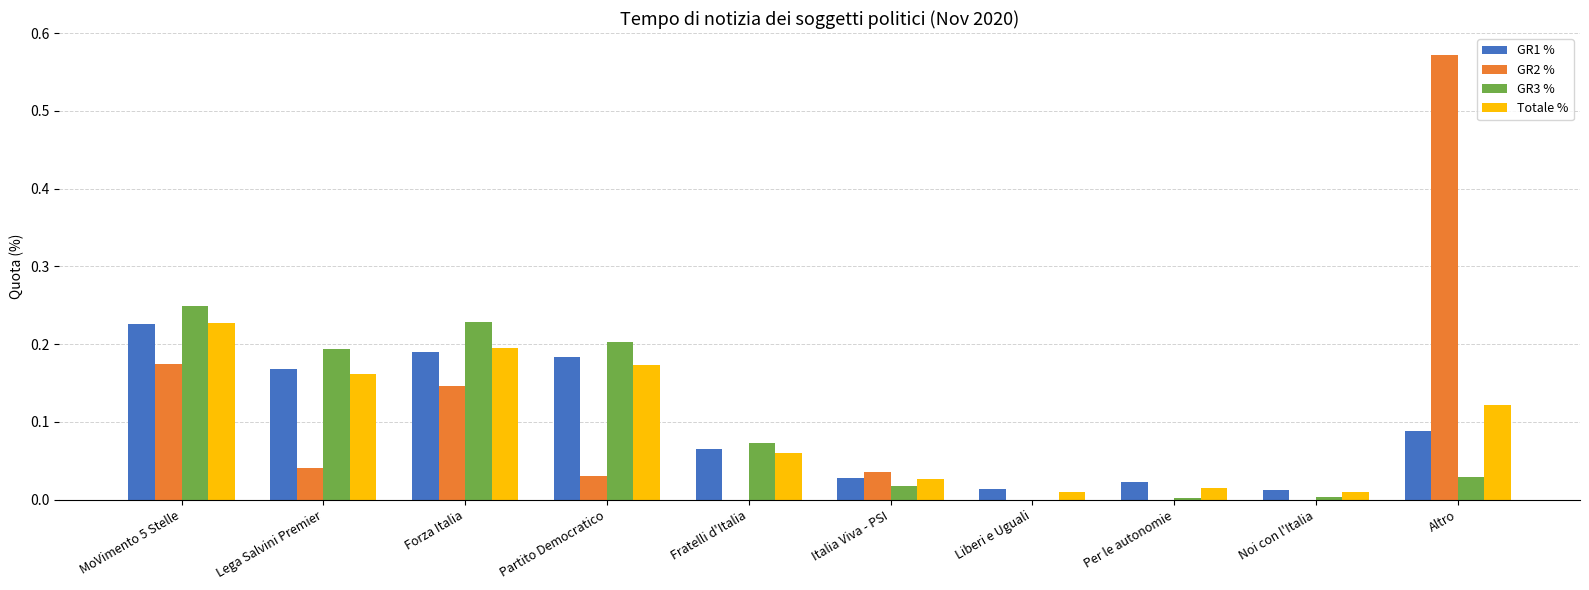

Which series has the widest spread of values?

GR2 %